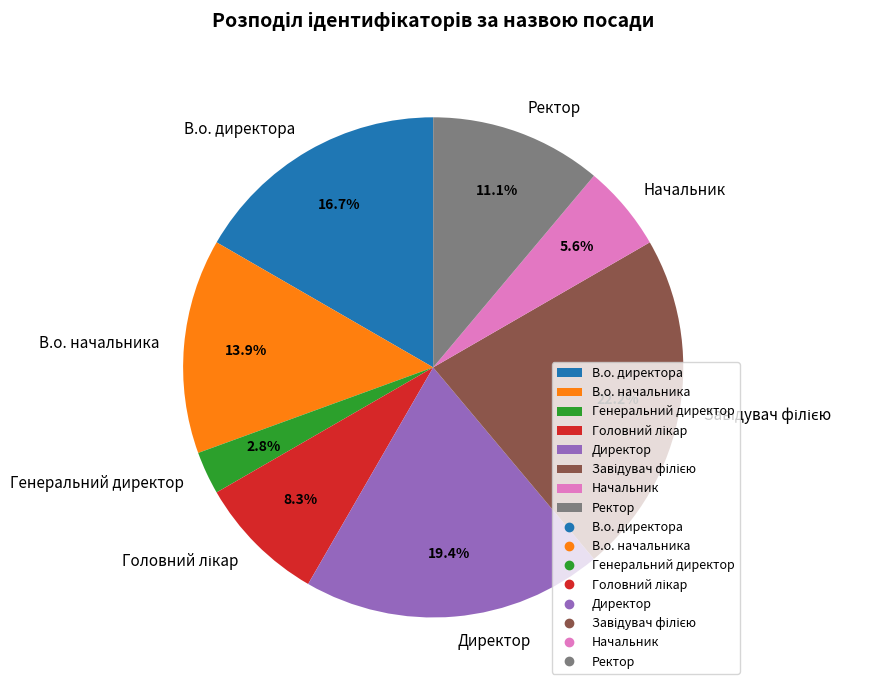

Does Начальник represent more than half of the total?

No